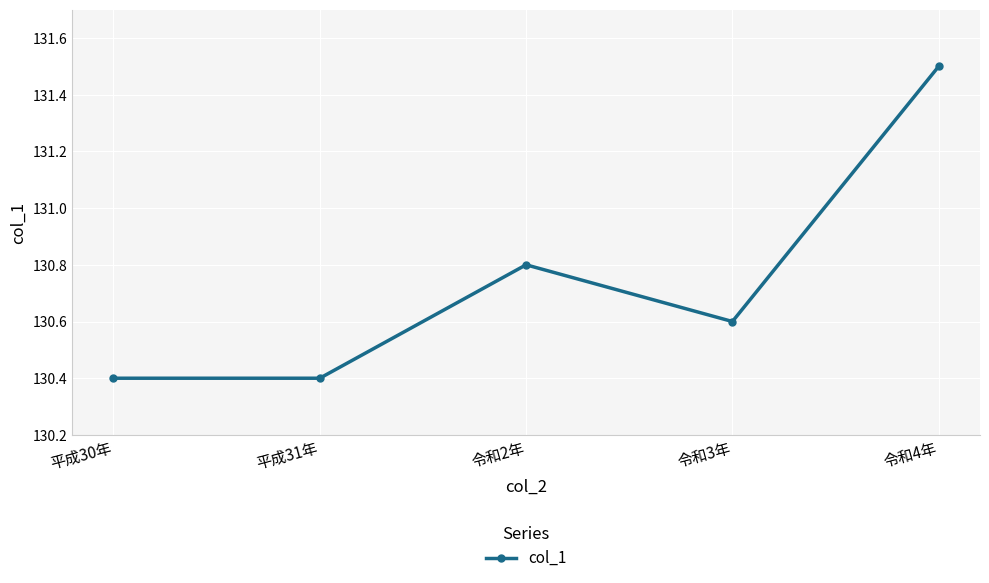

Count the values in the range 130 to 131.

4